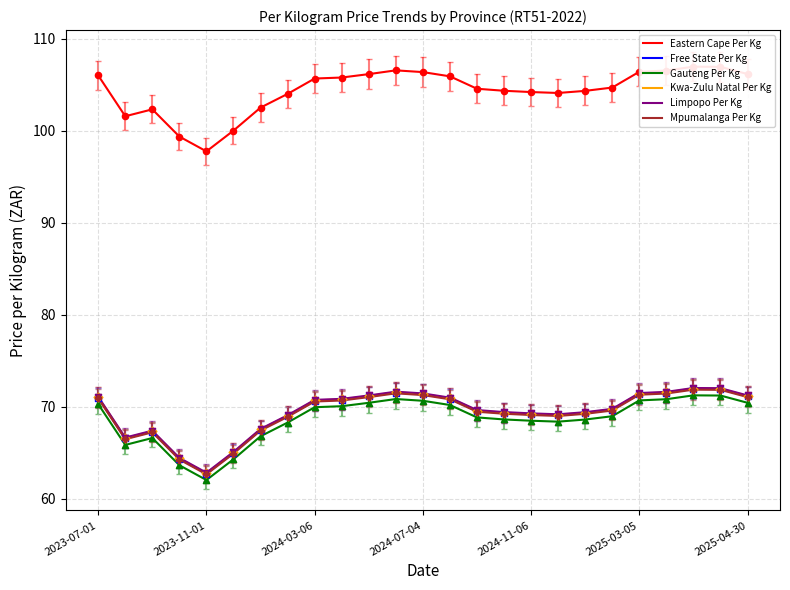

Which series has the largest total across all categories?

Eastern Cape Per Kg